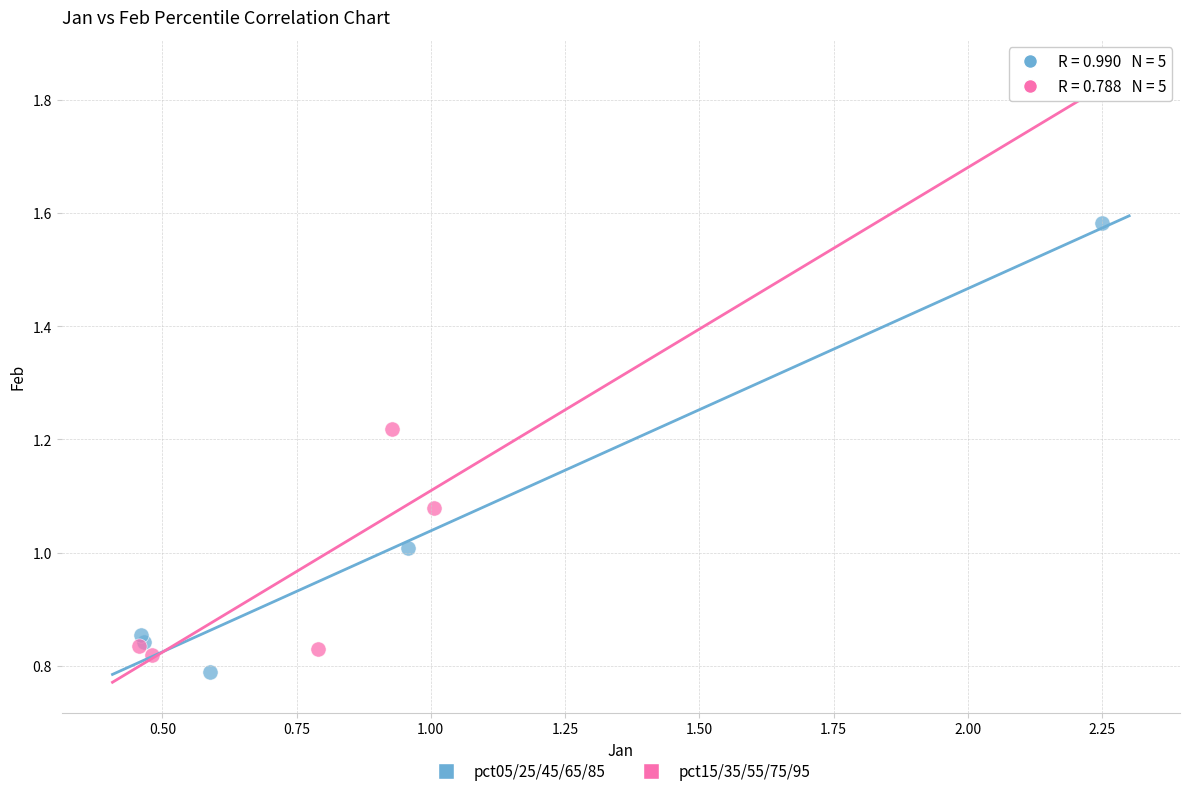

Which series reaches the maximum Y coordinate?

pct05/25/45/65/85